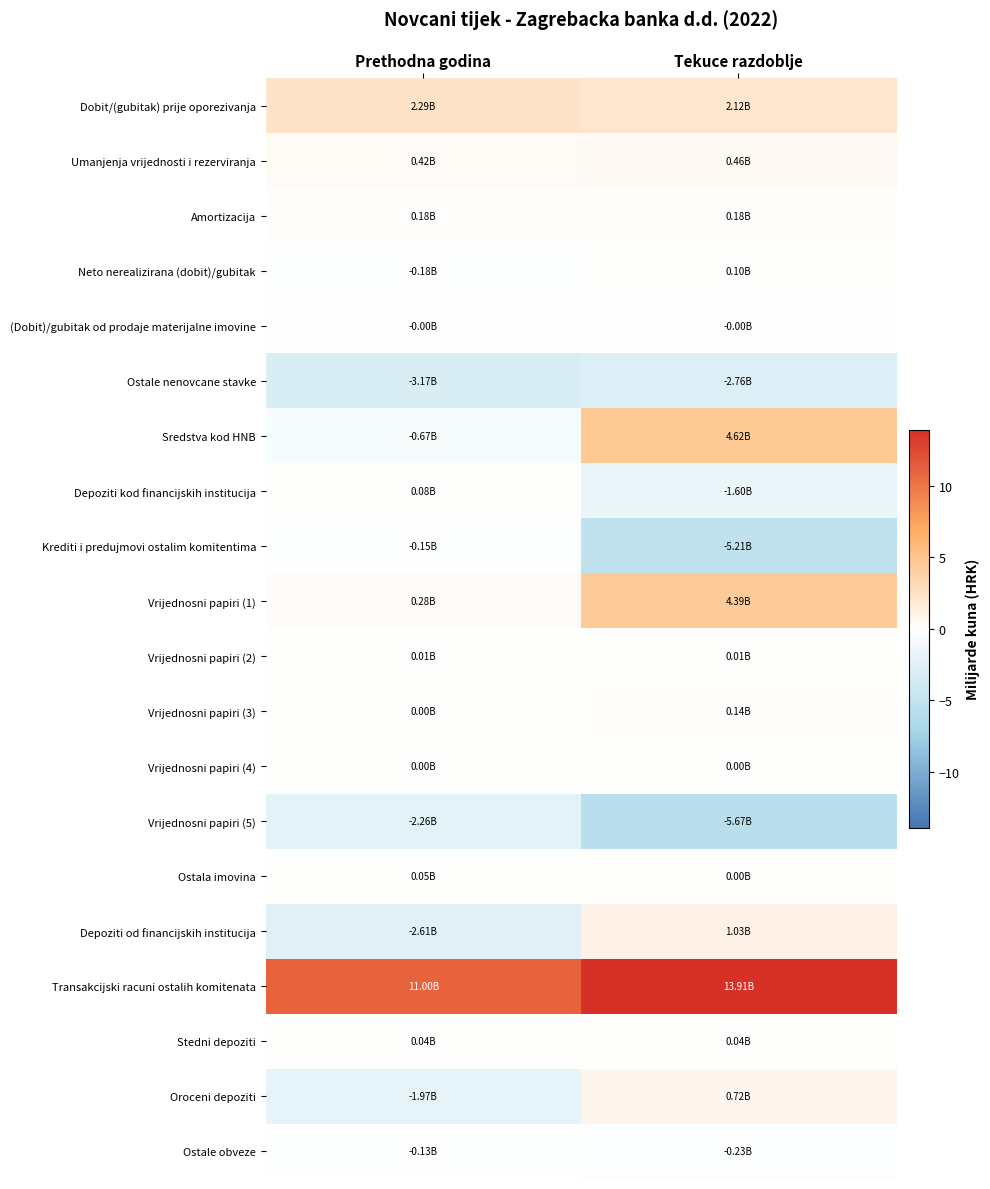

What is the total value across all series at Tekuce razdoblje?

12.3